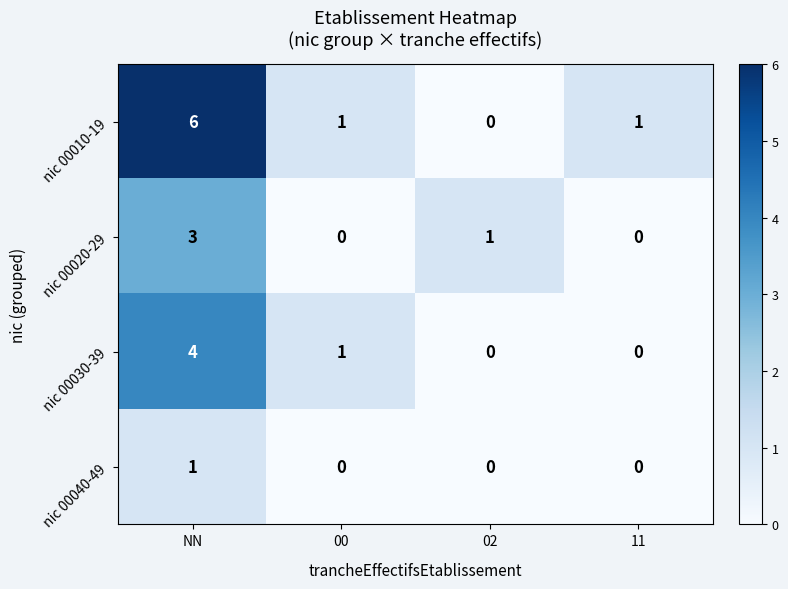

What is the greatest value displayed?

6